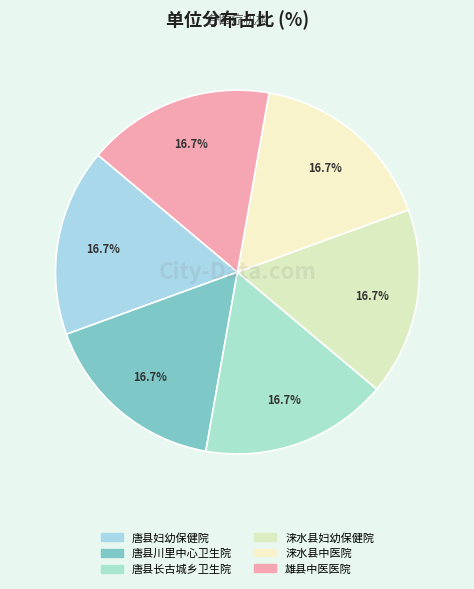

To the nearest percent, what portion does 涞水县妇幼保健院 represent?

17%